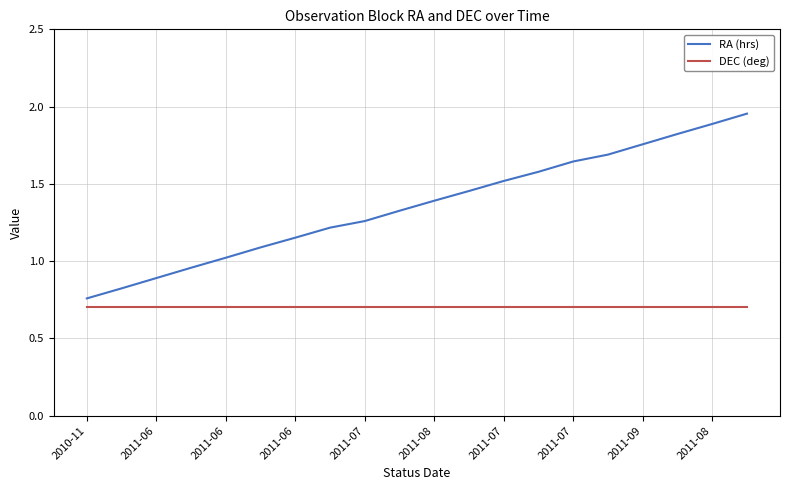

True or false: RA (hrs) and DEC (deg) intersect in this chart.

False